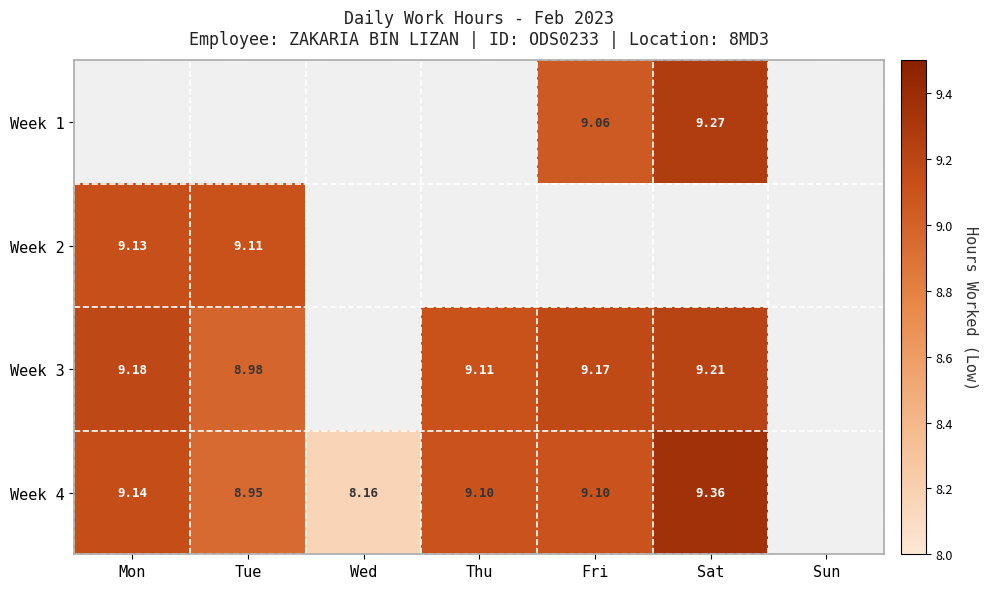

How many values in the Week 2 series exceed 0?

2